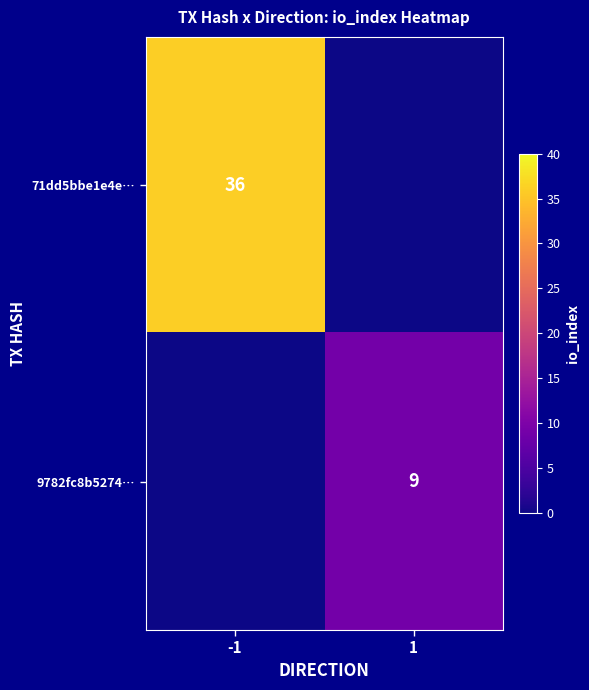

Is it true that 71dd5bbe1e4e… equals 36 at -1?

True